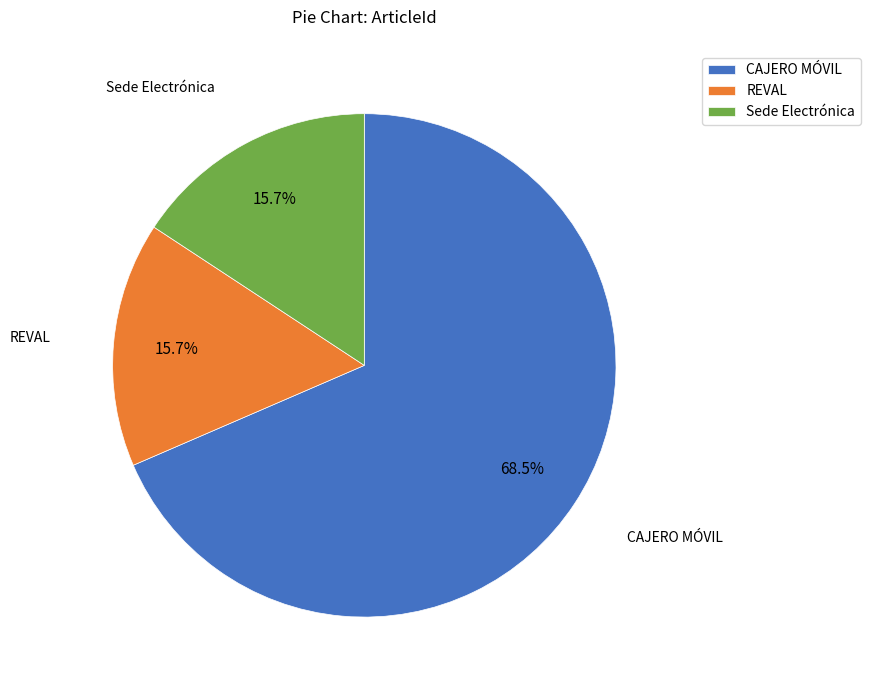

What is the largest slice in the pie chart?

CAJERO MÓVIL